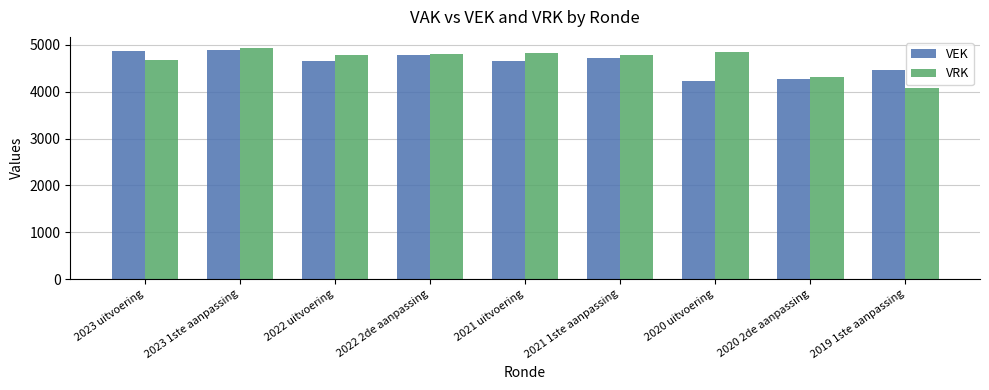

How many values in the VRK series are below 4794?

4